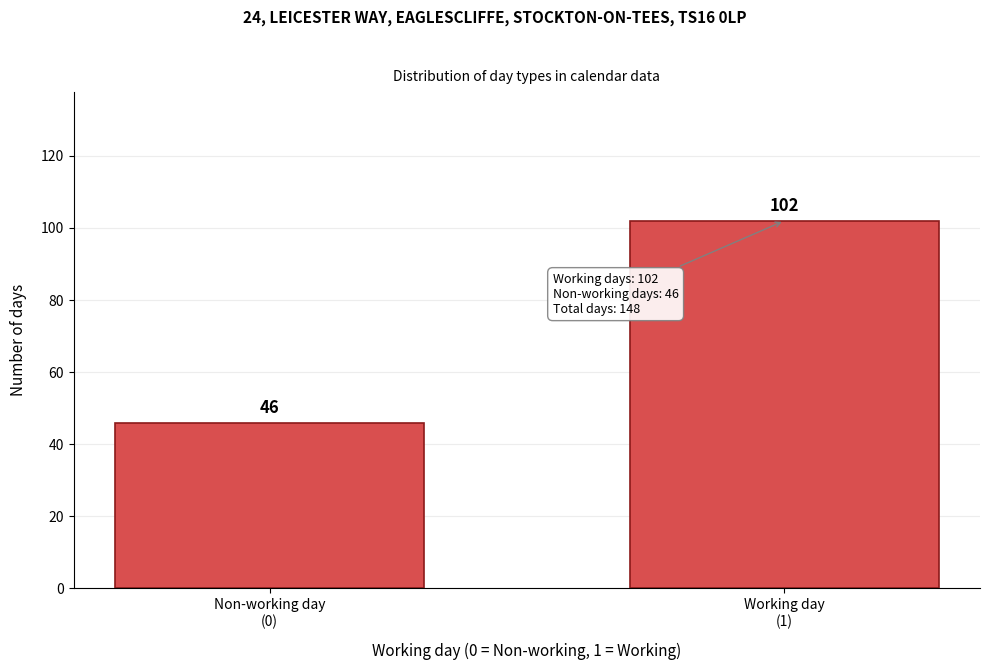

Reading left to right, what are all the values shown in this chart?

46	102